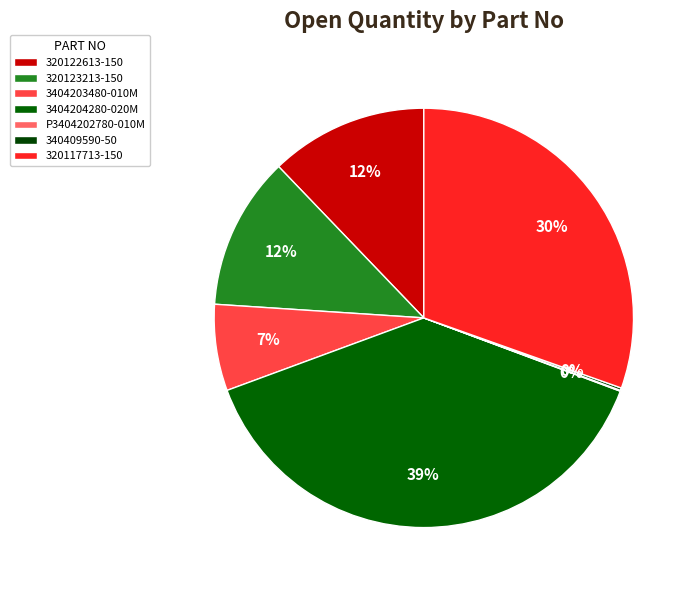

What is the change in value from P3404202780-010M to 340409590-50?

+18